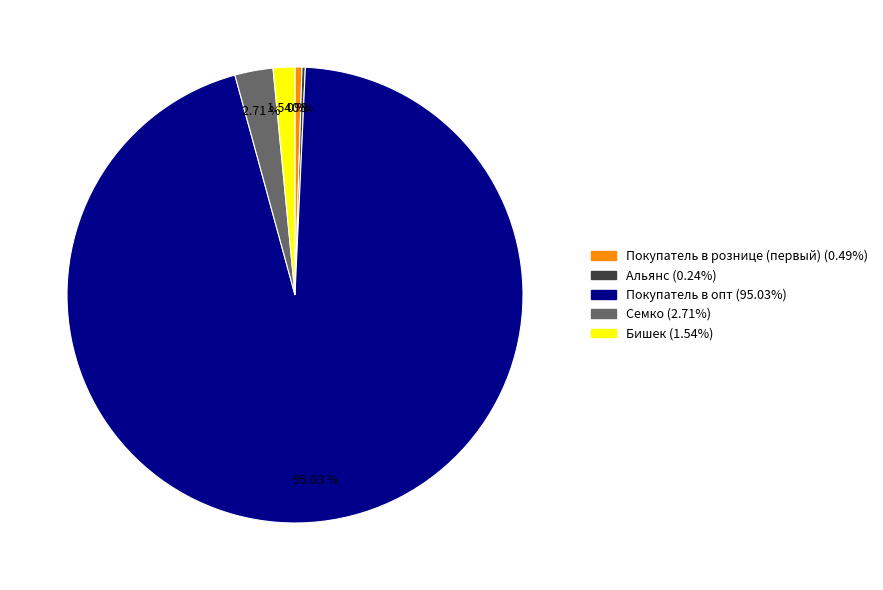

Between Покупатель в рознице (первый) and Семко, which is larger?

Семко